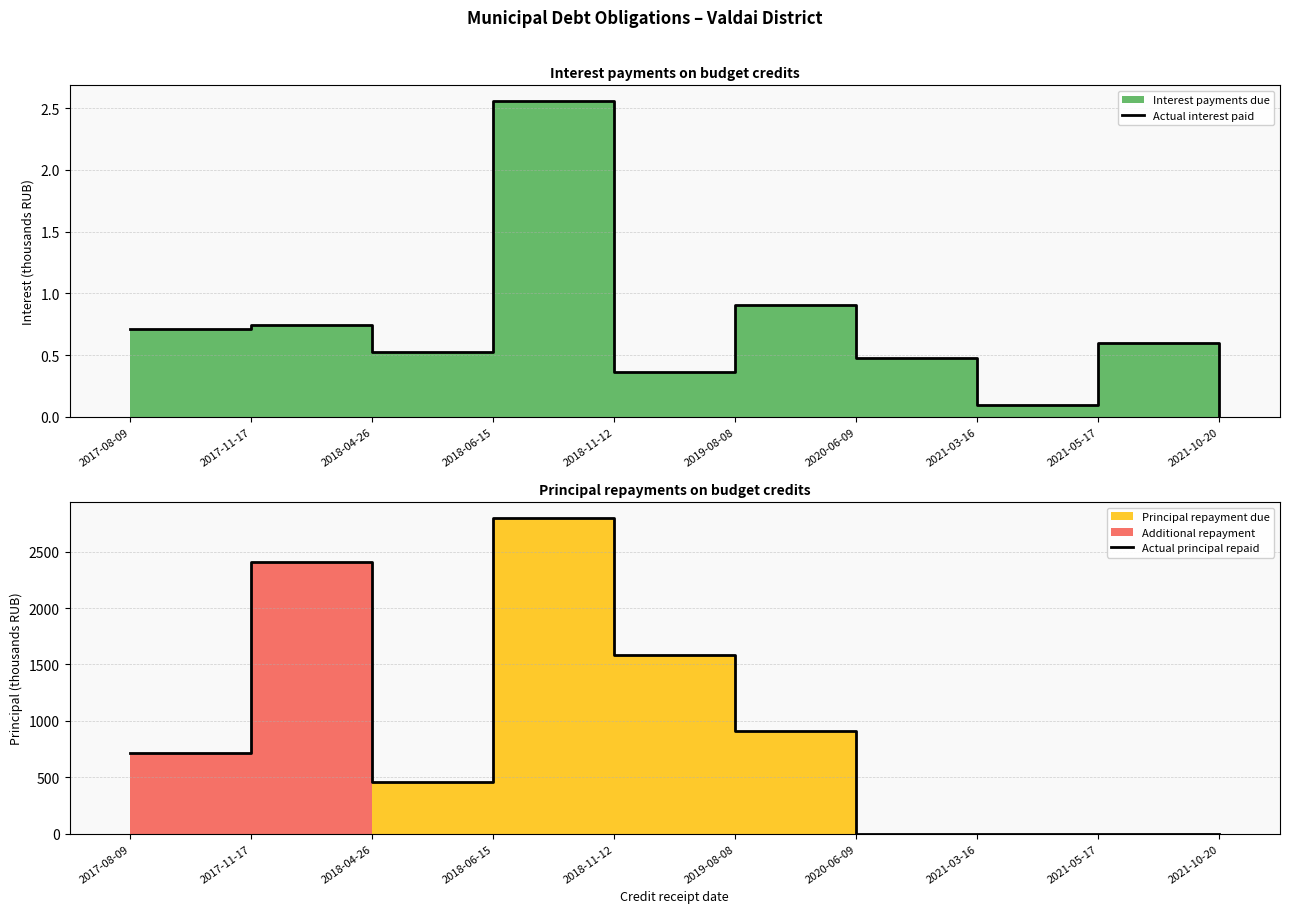

At which category is the sum across all series the highest?

2018-06-15